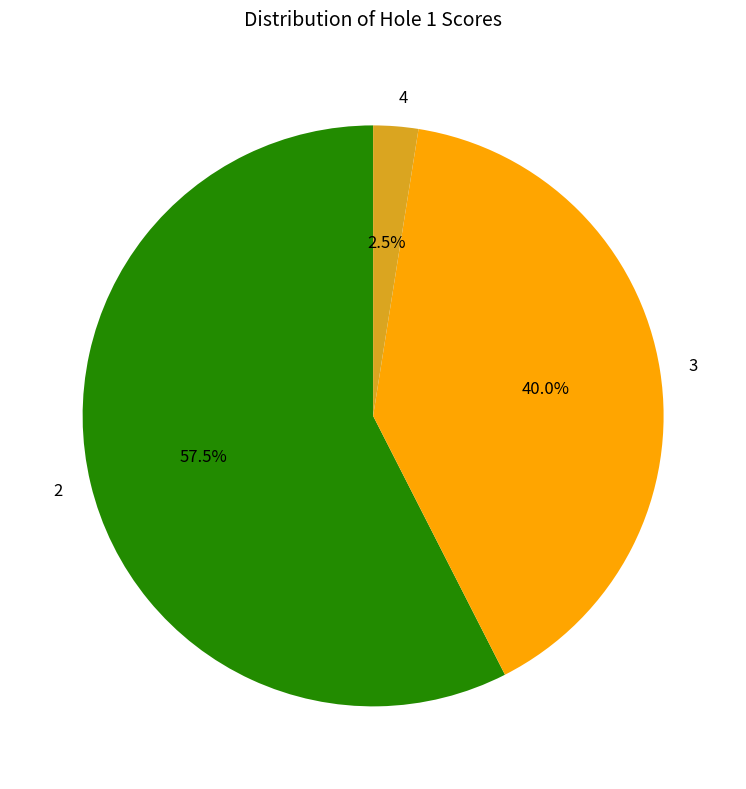

Is there a majority slice in this chart?

Yes